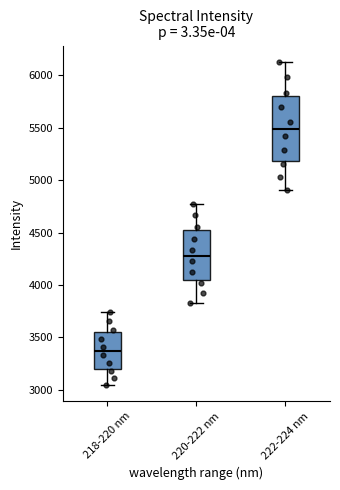

Which box has the highest median line?

222-224 nm